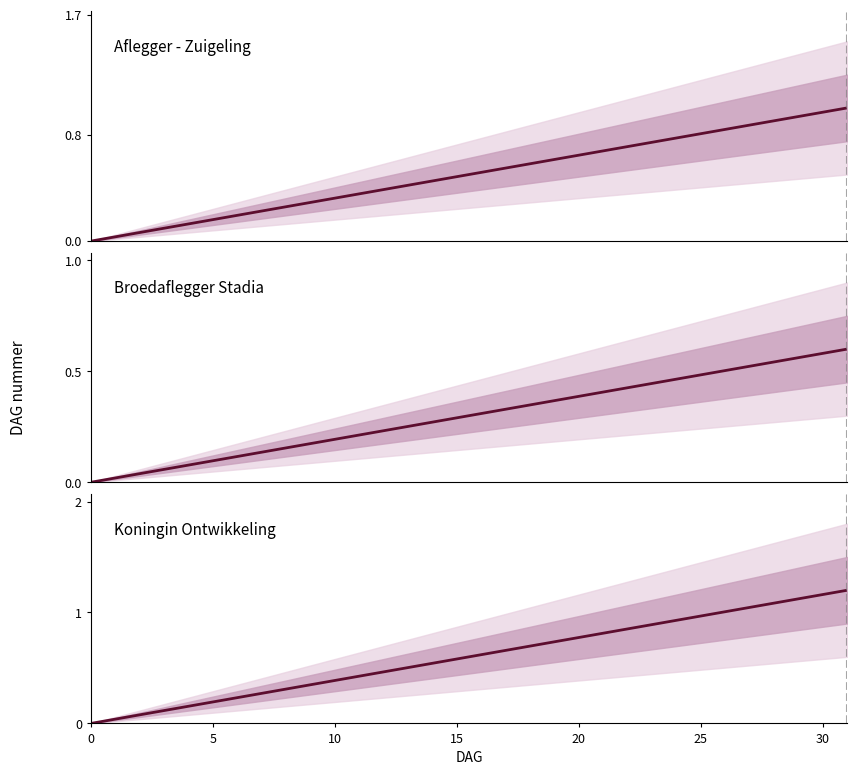

Rank the series by their average value, from lowest to highest.

Broedaflegger Stadia, Aflegger - Zuigeling, Koningin Ontwikkeling